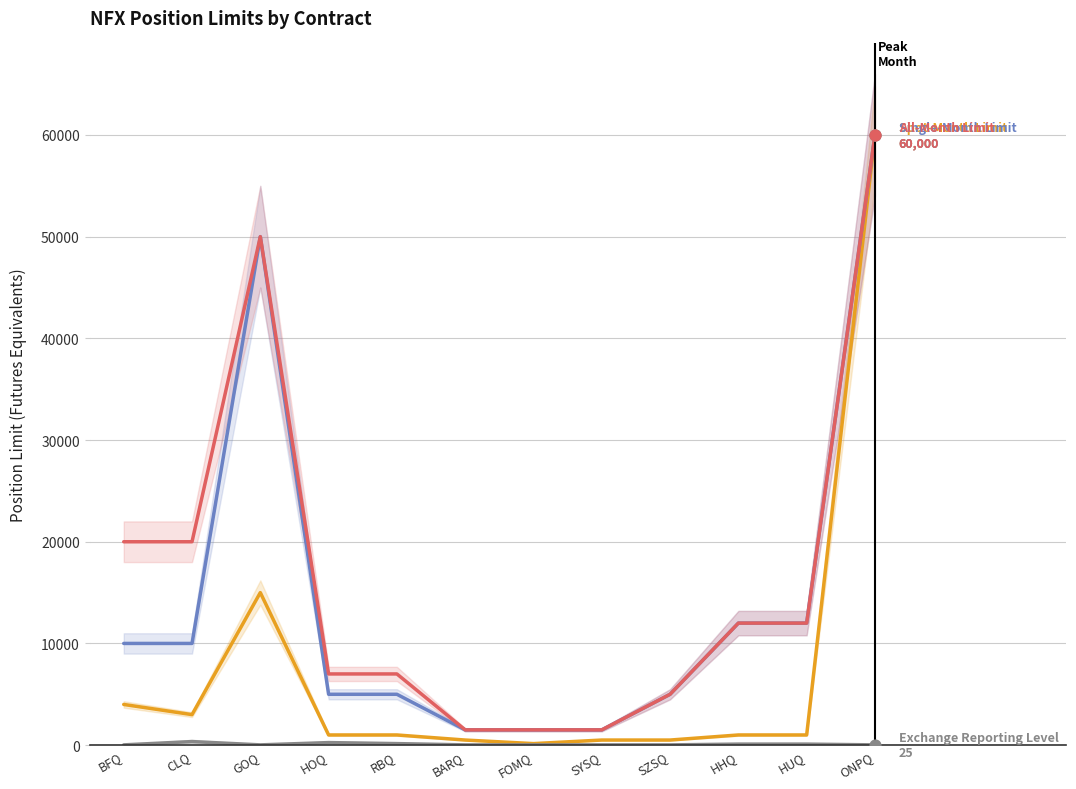

What are all the series names shown in the legend?

Spot-Month Limit, Single-Month Limit, All-Month Limit, Exchange Reporting Level